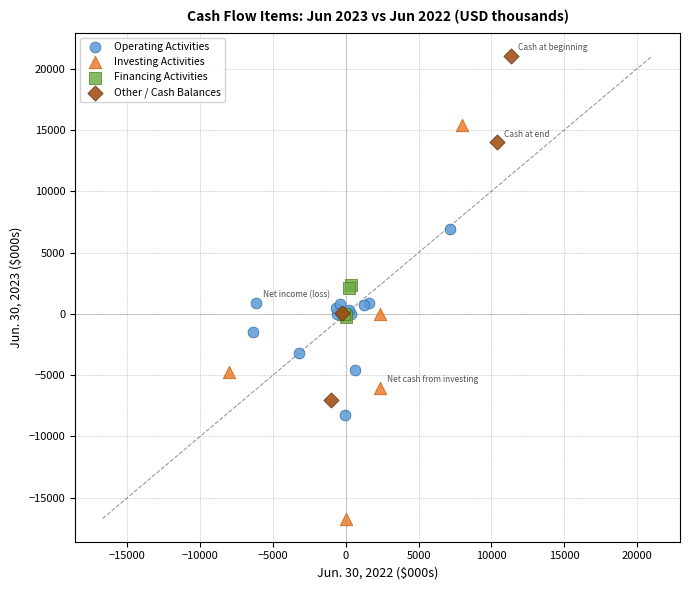

Which series reaches the maximum Y coordinate?

Other / Cash Balances